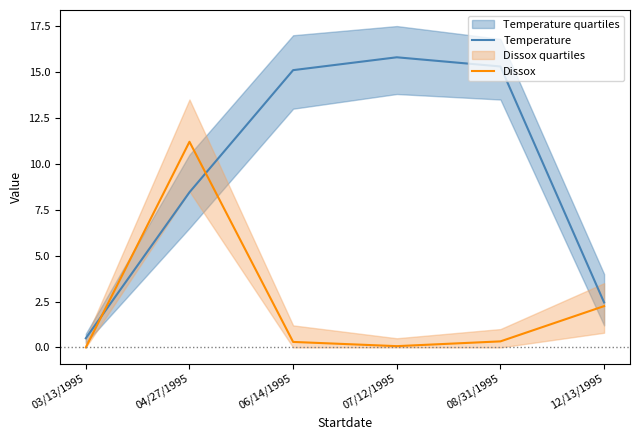

Count the number of data series in this chart.

2